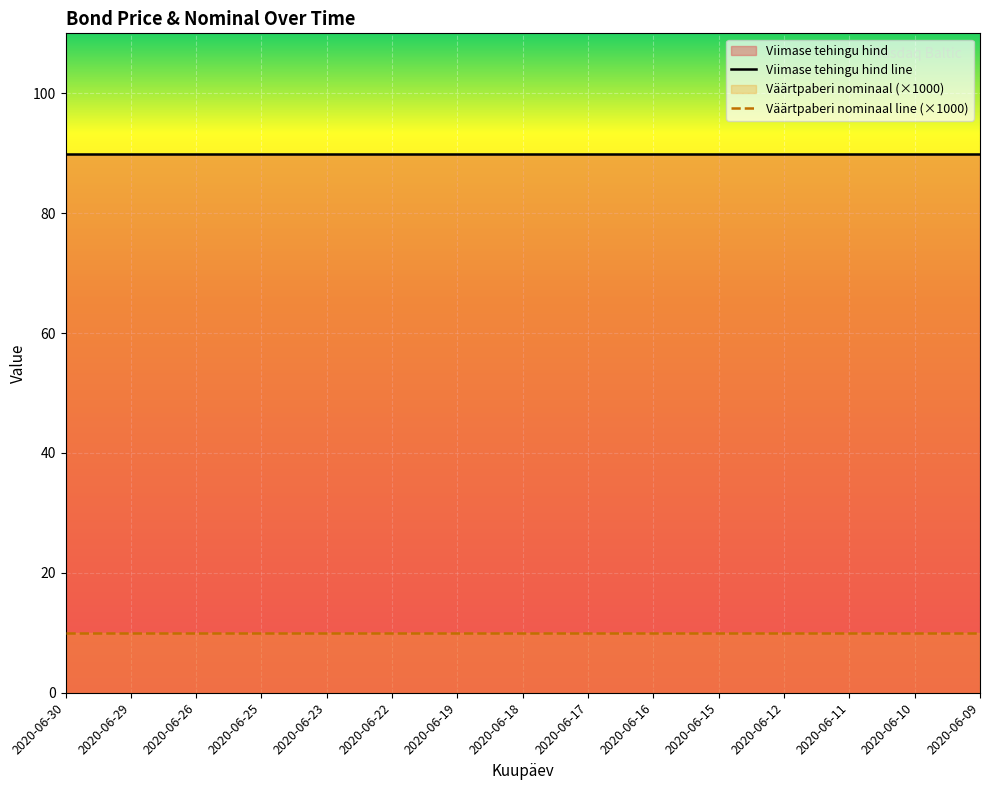

Rank the series by their maximum value, from highest to lowest.

Viimase tehingu hind line, Väärtpaberi nominaal line (×1000)